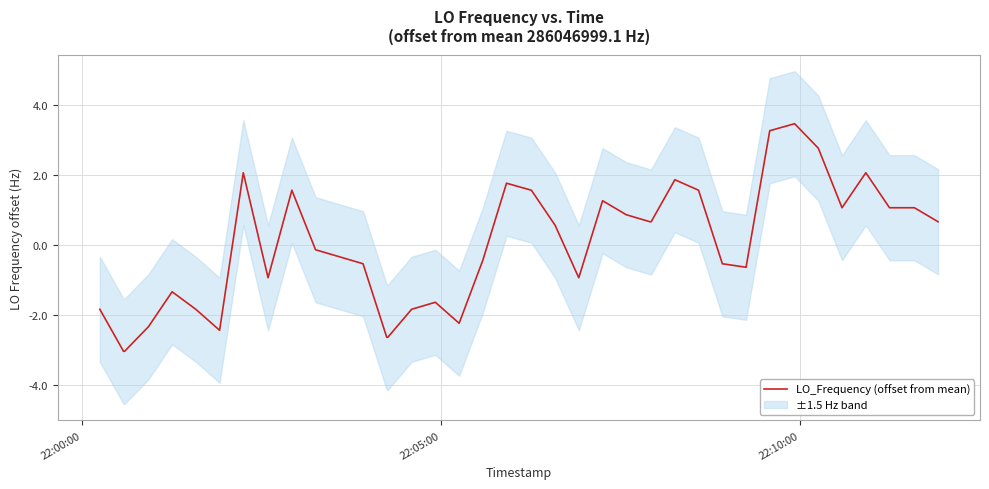

What is the minimum value for LO_Frequency (offset from mean)?

-3.0